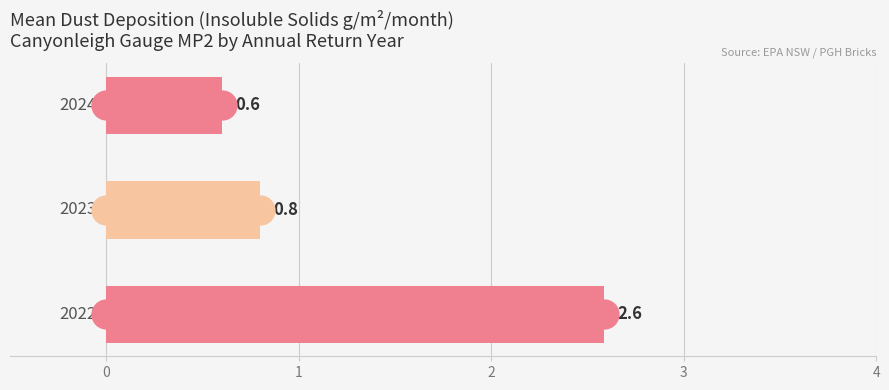

Does the chart contain any negative values?

No